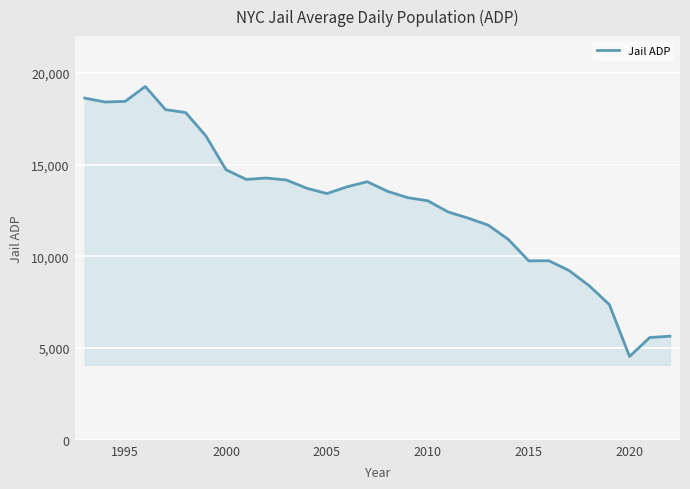

What is the maximum value shown in the chart?

19255.1